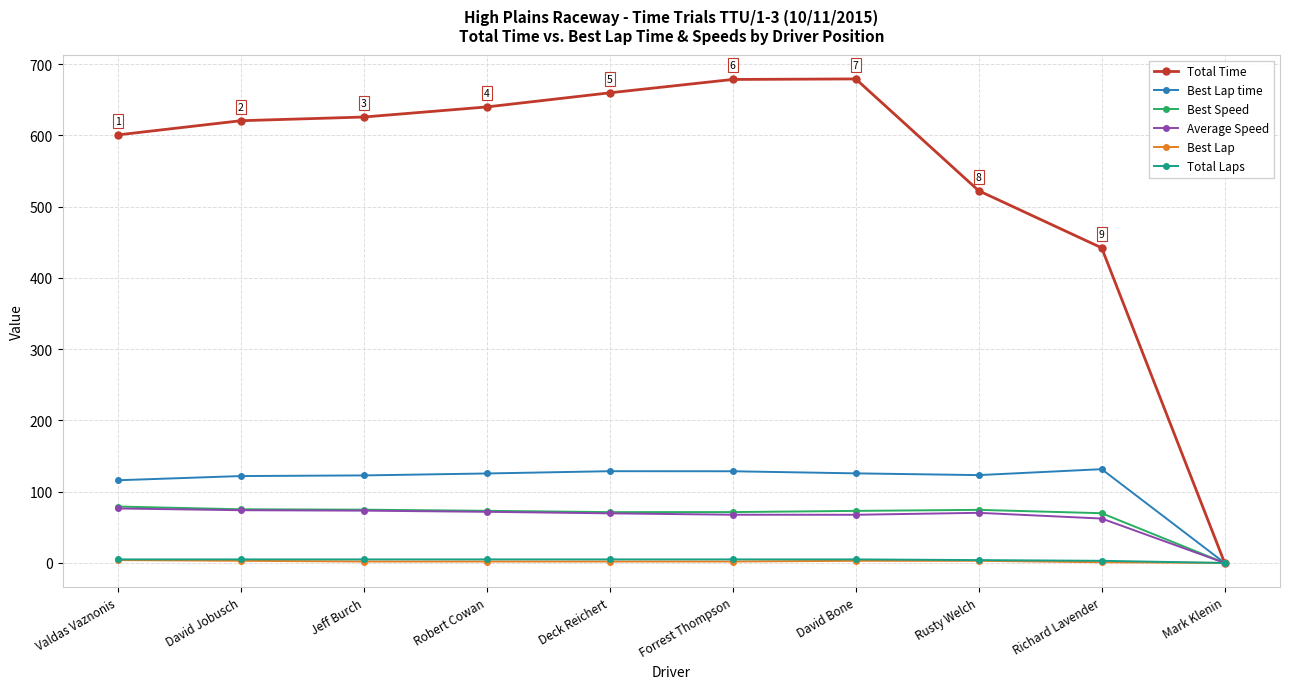

What is the greatest value displayed?

679.1